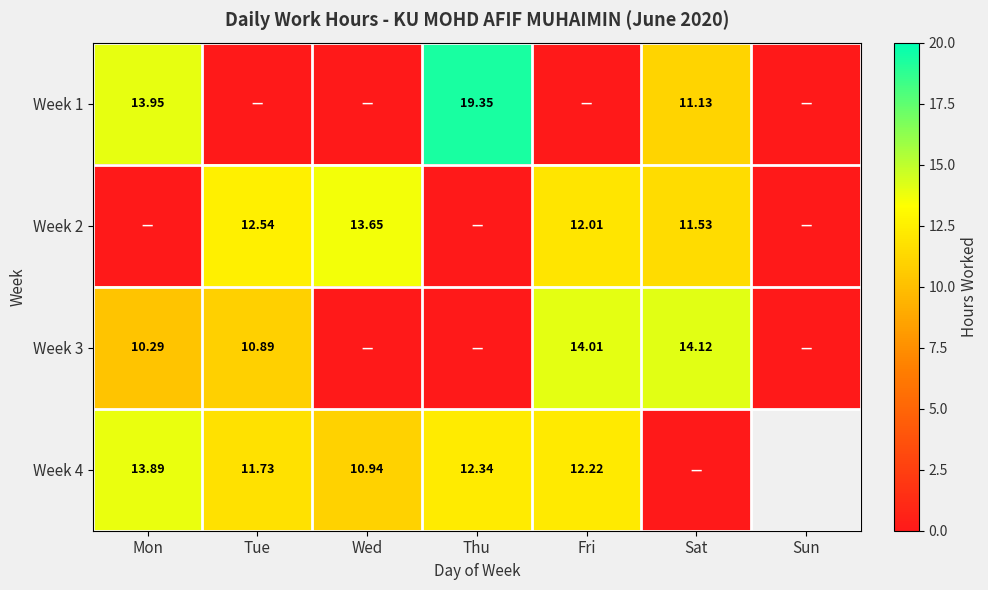

Is the value of Week 4 at Wed greater than the value of Week 1 at Sat?

No